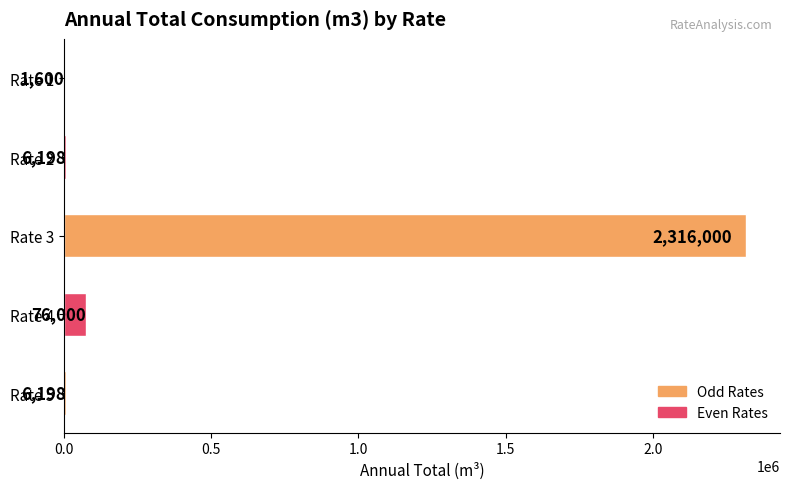

Is it true that the value at Rate 3 is 4165915?

False